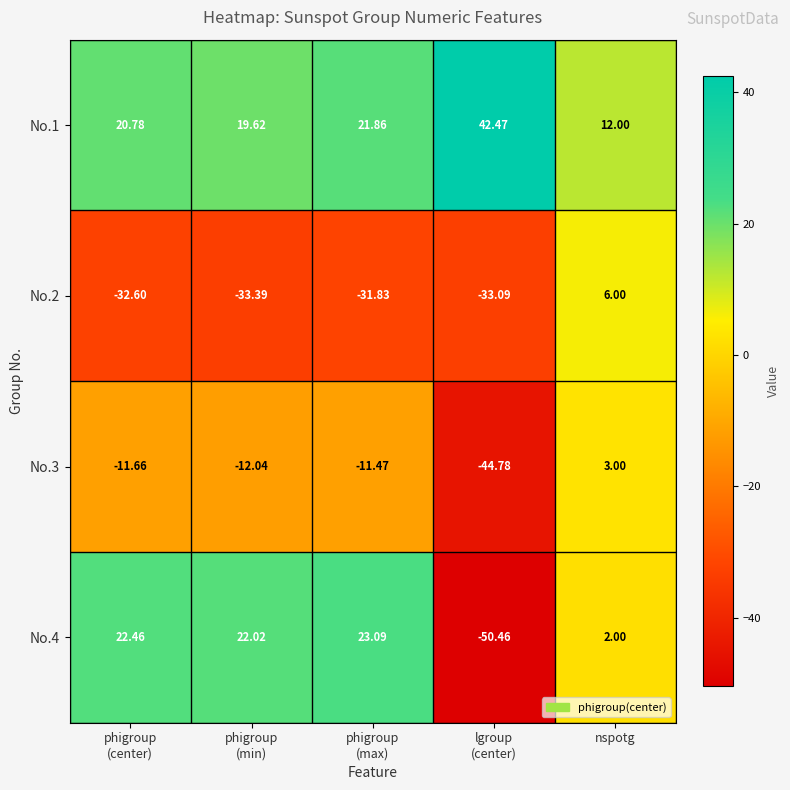

Which series has the widest spread of values?

No.4